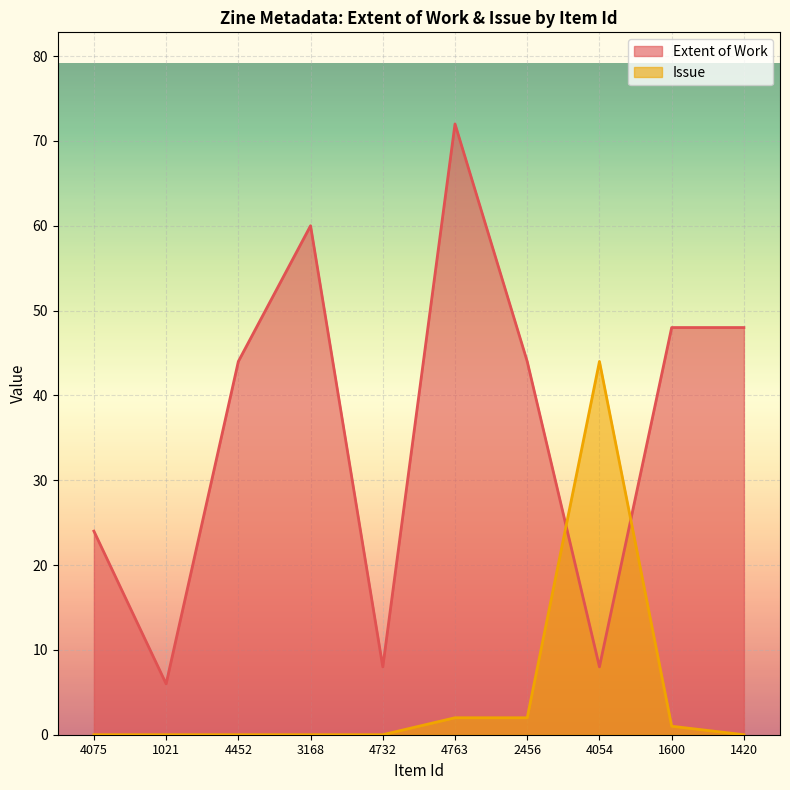

After their last crossing, which series has the higher values: Issue or Extent of Work?

Extent of Work